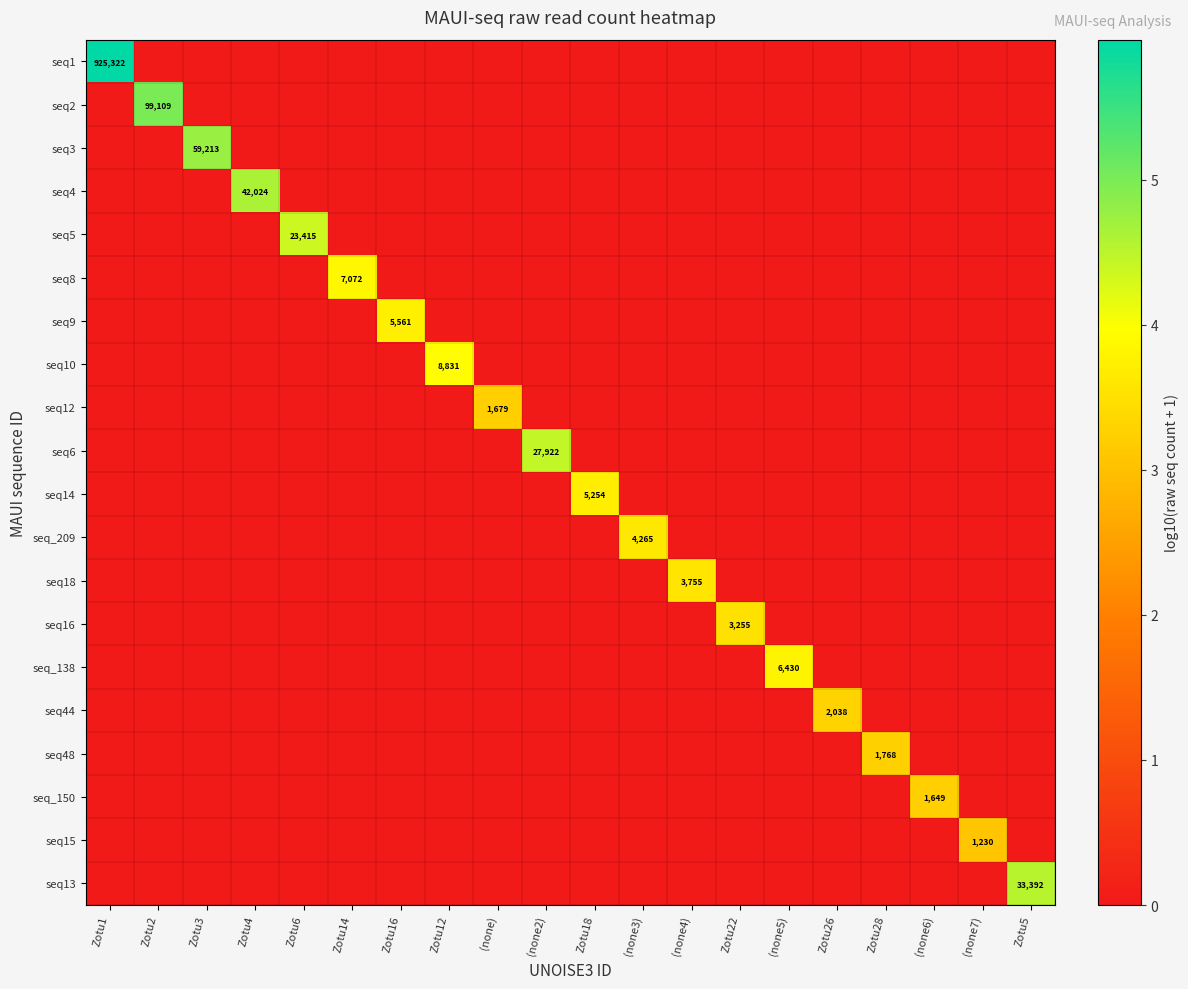

What is the sum of all seq44 values?

3.3